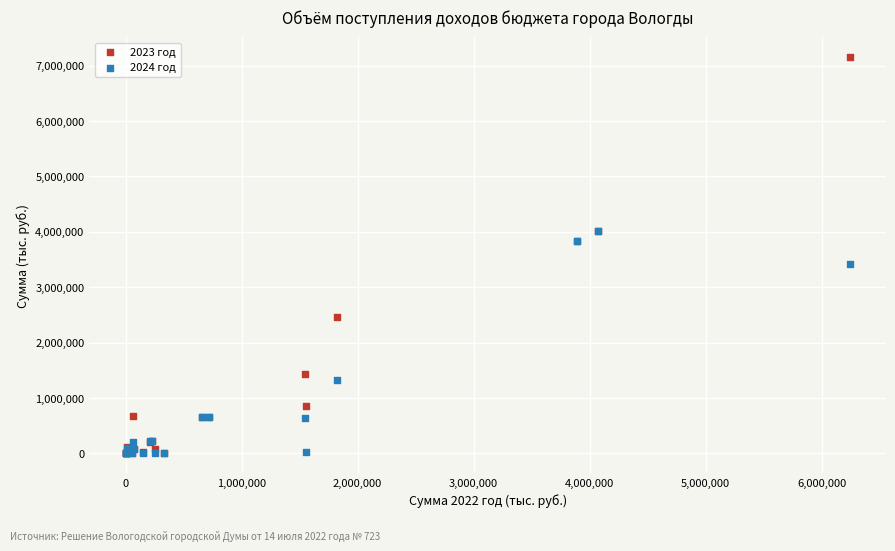

Across all series, what Y value is closest to 3578607?

3421304.0